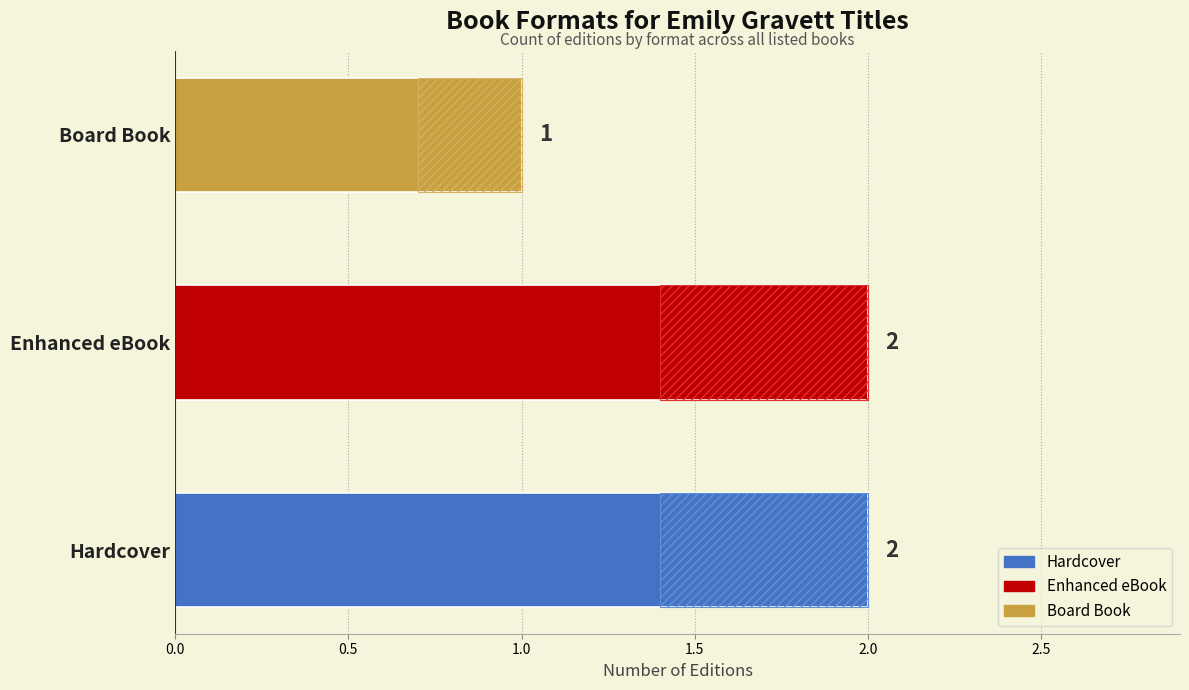

Is it true that the value at Hardcover is 3?

False